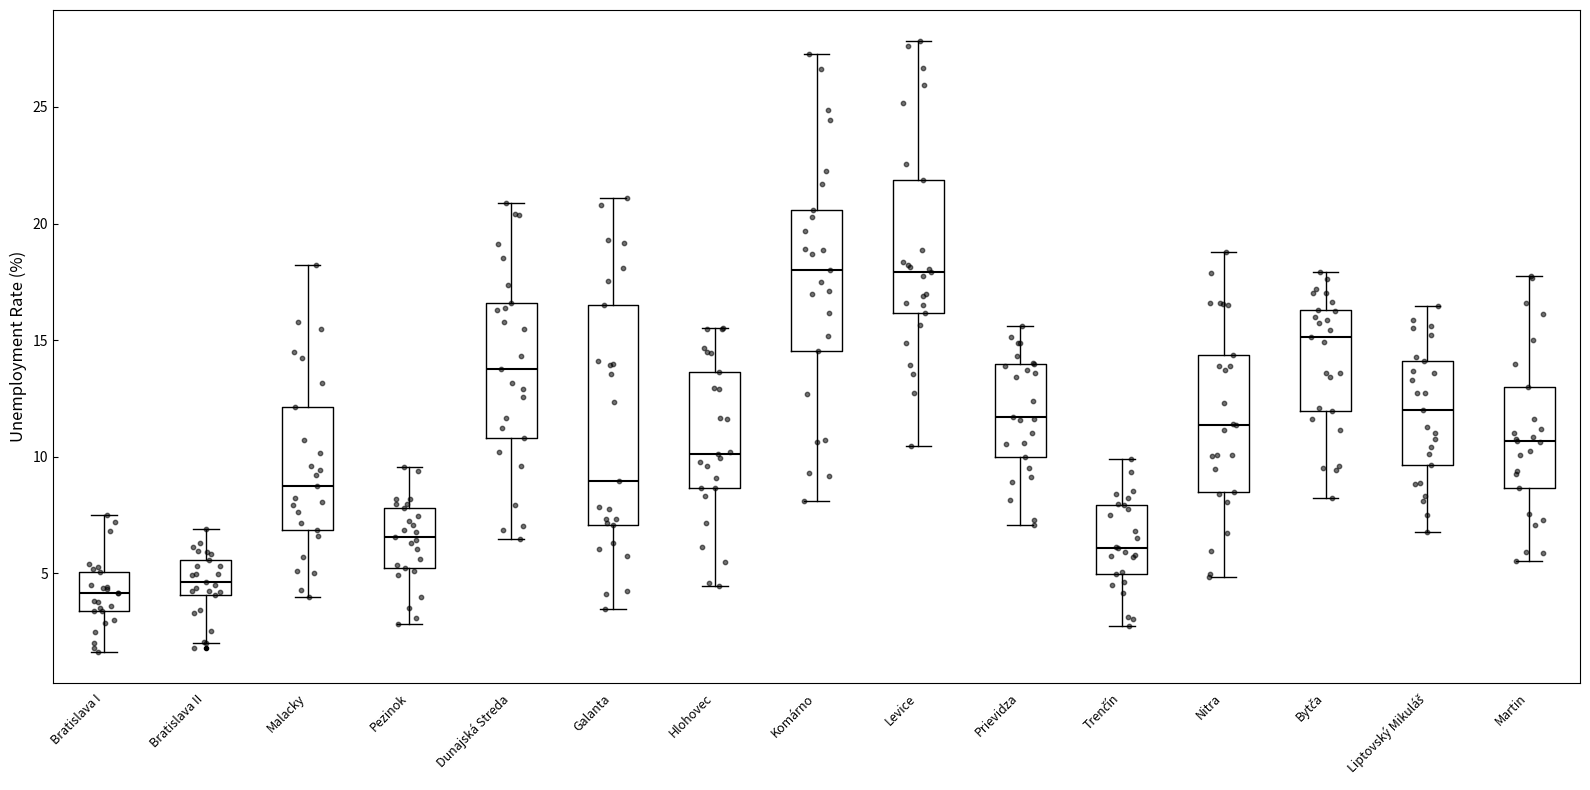

Where does the lower whisker of the box for Dunajská Streda end on the y-axis? The values are not printed on the chart, so give them approximately, as read against the axis.

6.5